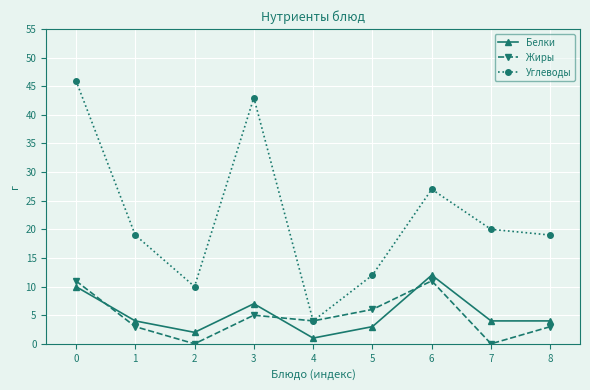

The Жиры series shows 7 at 3. True or false?

False